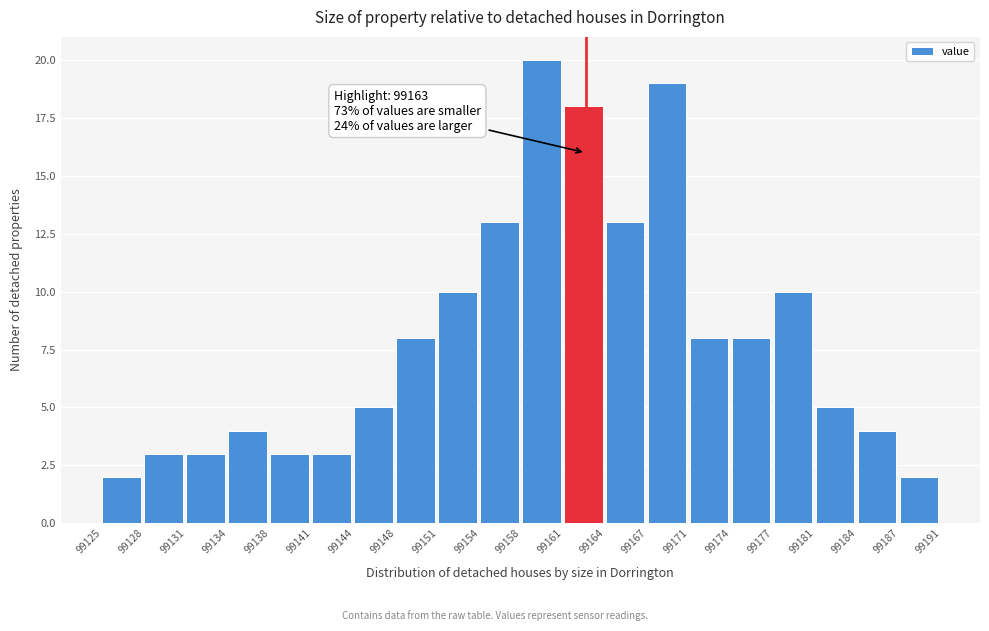

Reading left to right, transcribe all the data shown in this chart.

99125=2	99128=3	99131=3	99134=4	99138=3	99141=3	99144=5	99148=8	99151=10	99154=13	99158=20	99161=18	99164=13	99167=19	99171=8	99174=8	99177=10	99181=5	99184=4	99187=2